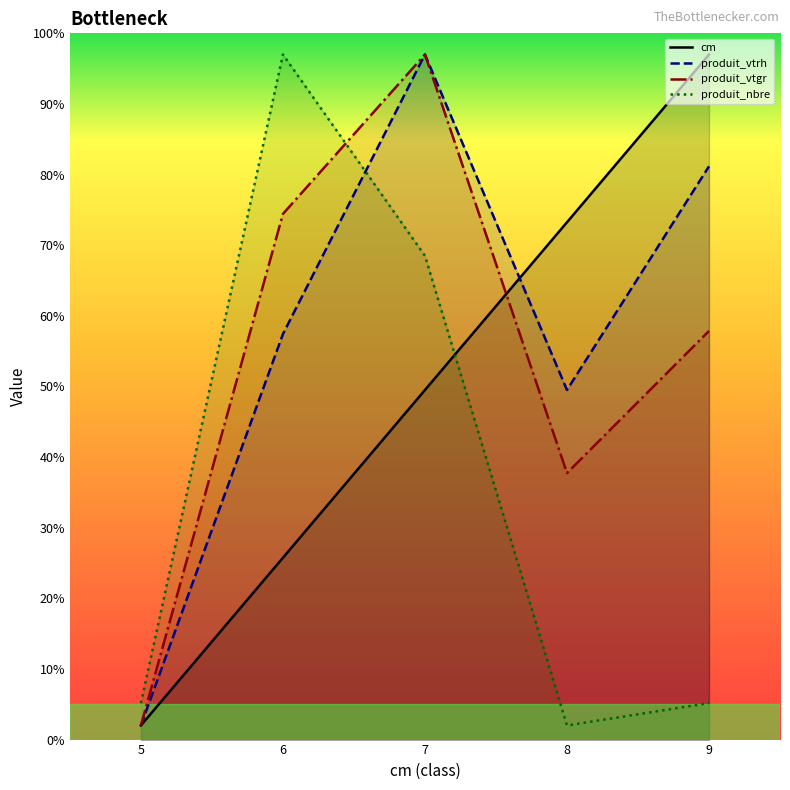

The value of cm at 5 is 3.1. True or false?

False